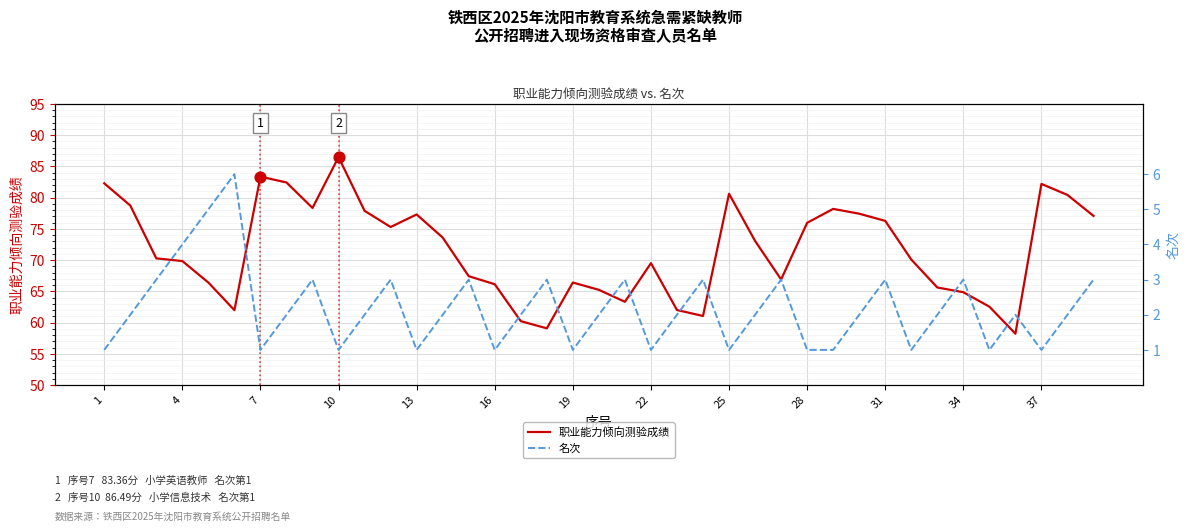

Which series contains the highest Y value?

职业能力倾向测验成绩